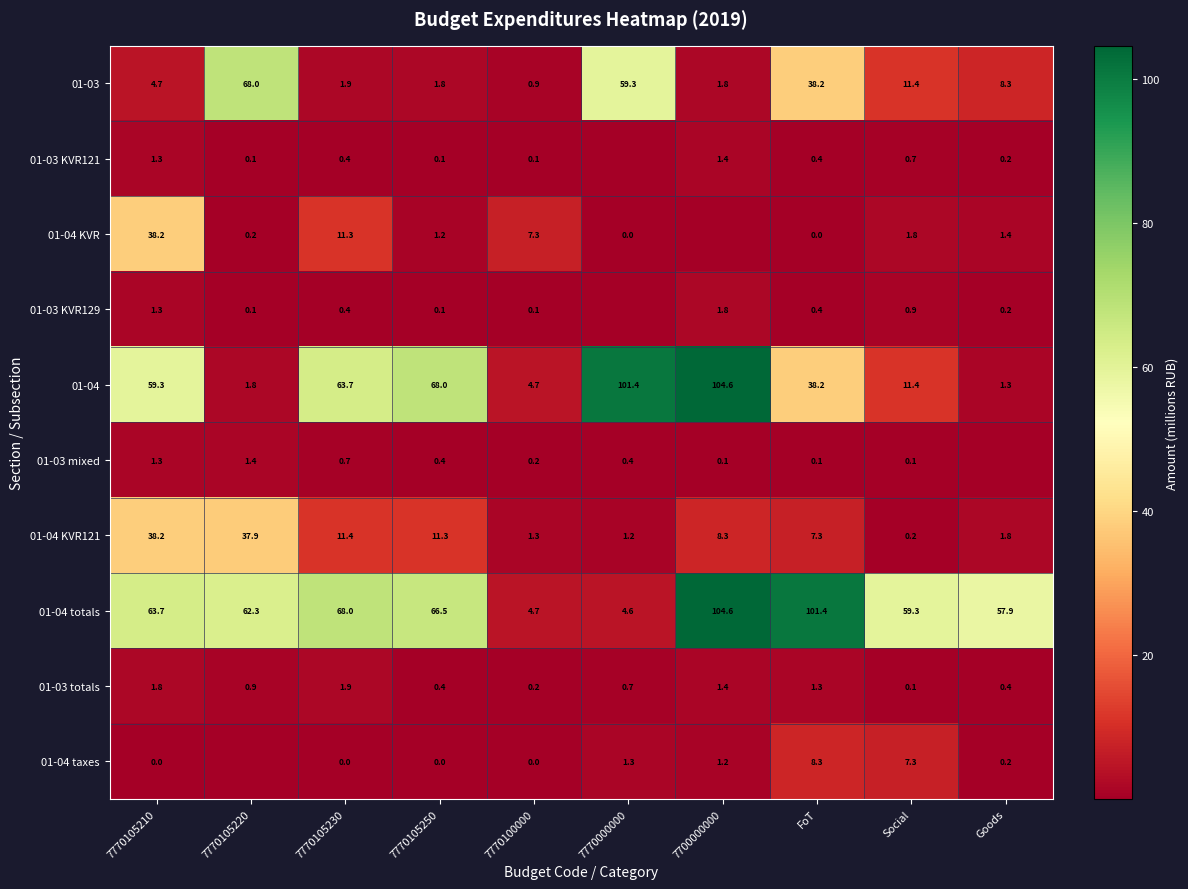

Is the value of 01-04 totals at 7700000000 greater than the value of 01-04 KVR121 at FoT?

Yes